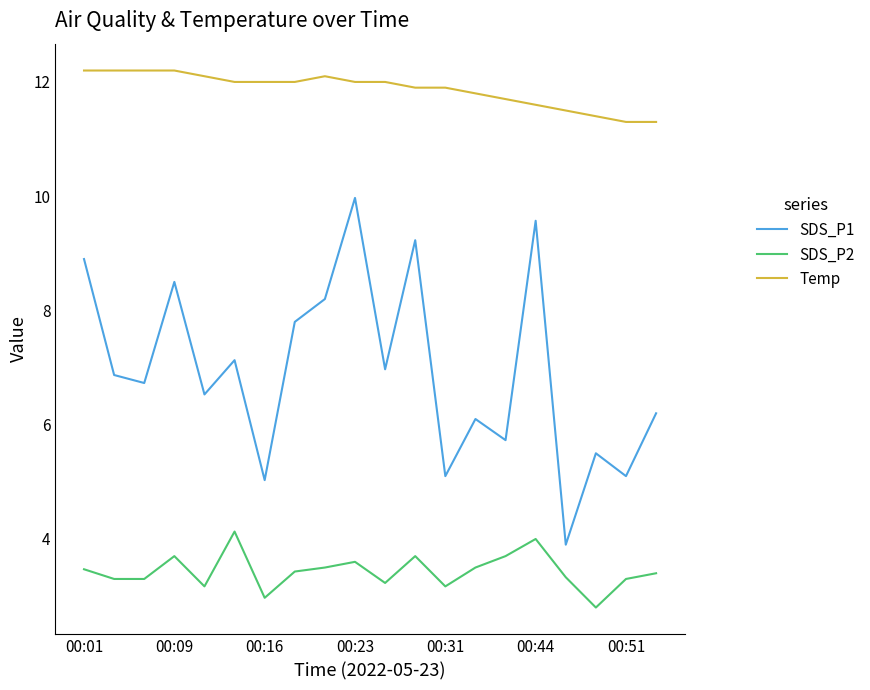

Count the number of categories in the chart.

20